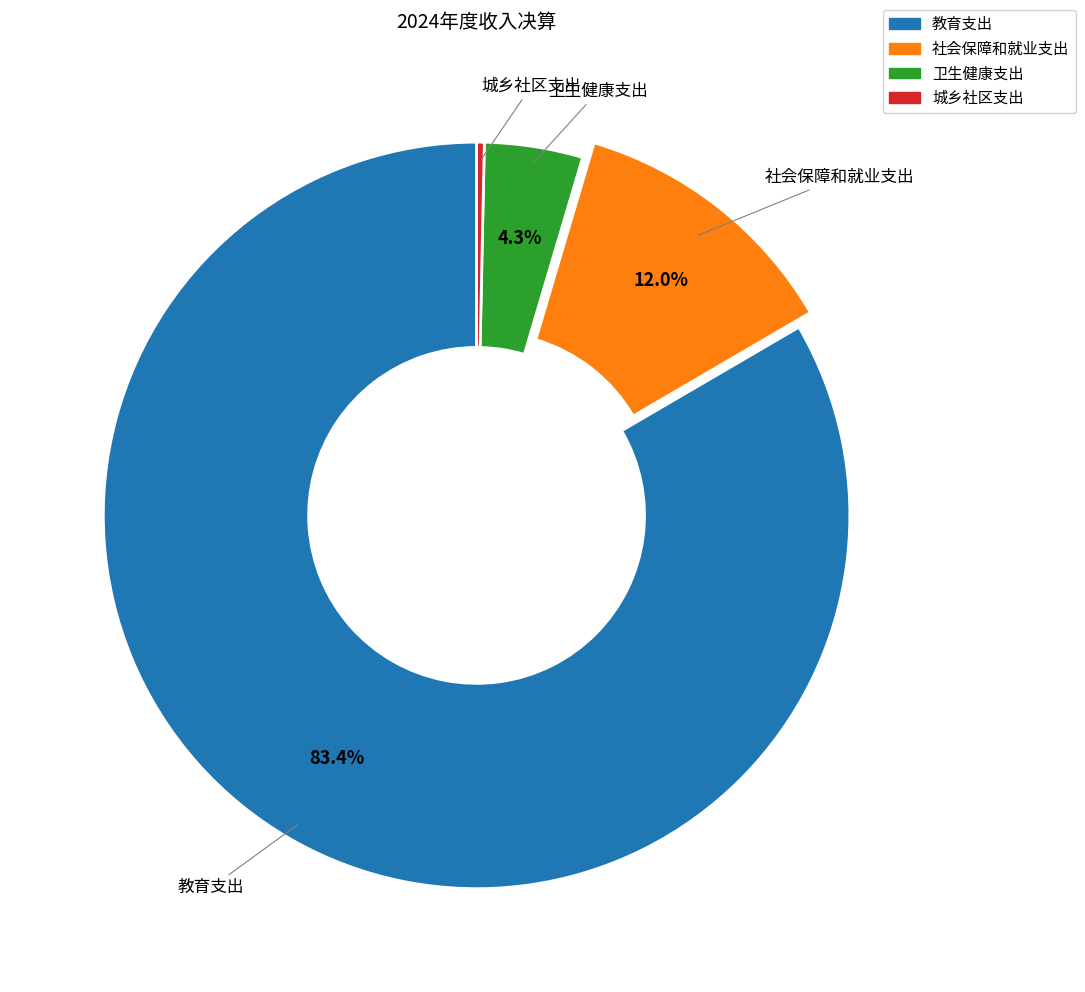

Is 卫生健康支出 the majority of the pie?

No